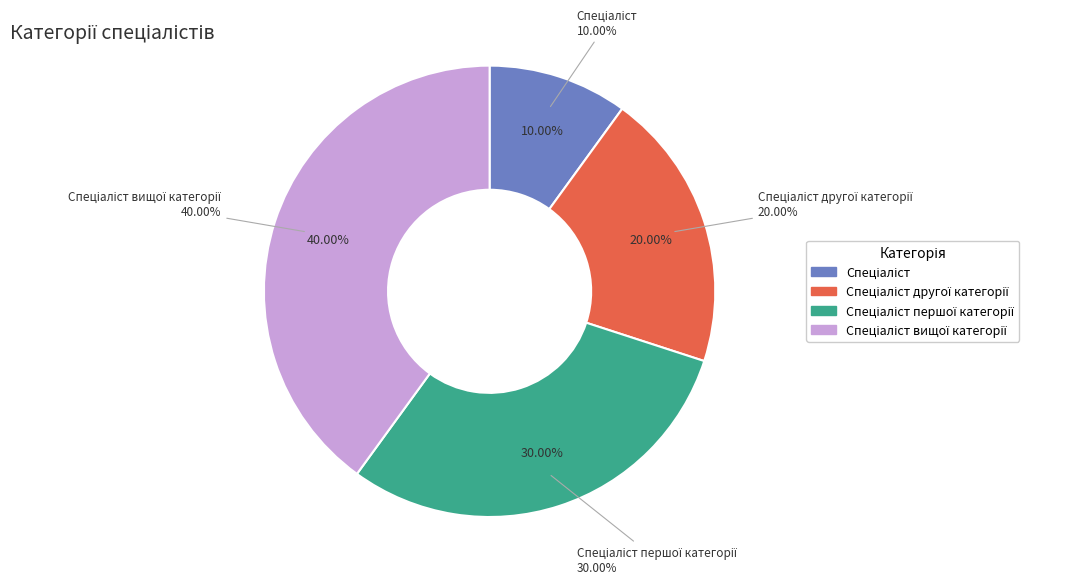

What is the smallest slice in the pie chart?

Спеціаліст